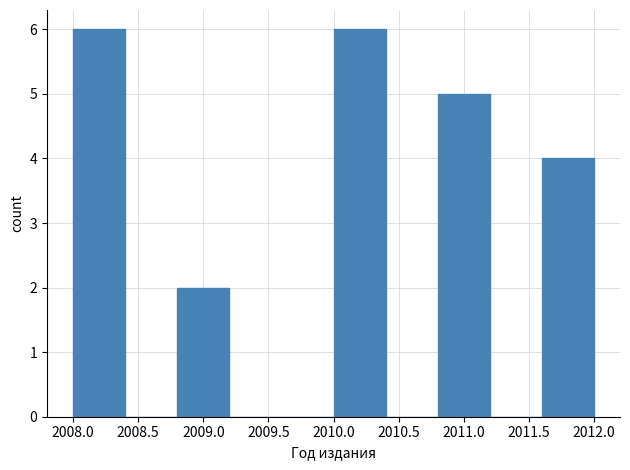

Reading left to right, transcribe this chart: for each bar, give the range it covers on the x-axis and its height. The values are not printed on the chart, so give them approximately, as read against the axis.

2008.0 to 2008.4: 6
2008.4 to 2008.8: 0
2008.8 to 2009.2: 2
2009.2 to 2009.6: 0
2009.6 to 2010.0: 0
2010.0 to 2010.4: 6
2010.4 to 2010.8: 0
2010.8 to 2011.2: 5
2011.2 to 2011.6: 0
2011.6 to 2012.0: 4